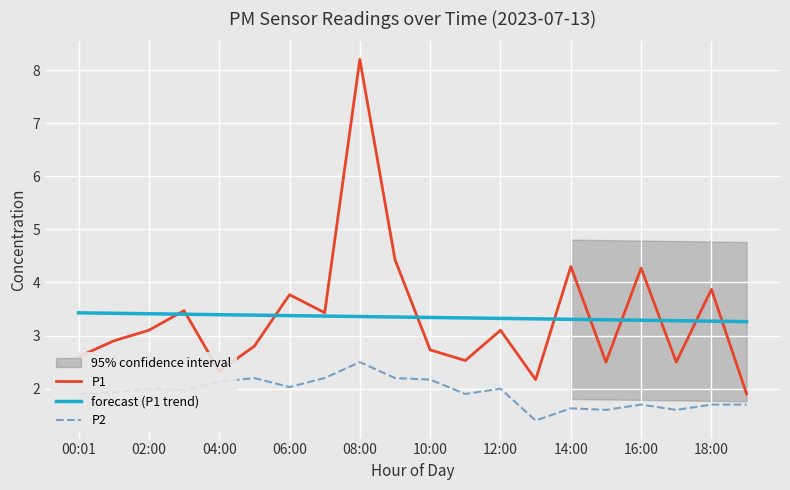

At which label does P2 reach its peak?

08:00